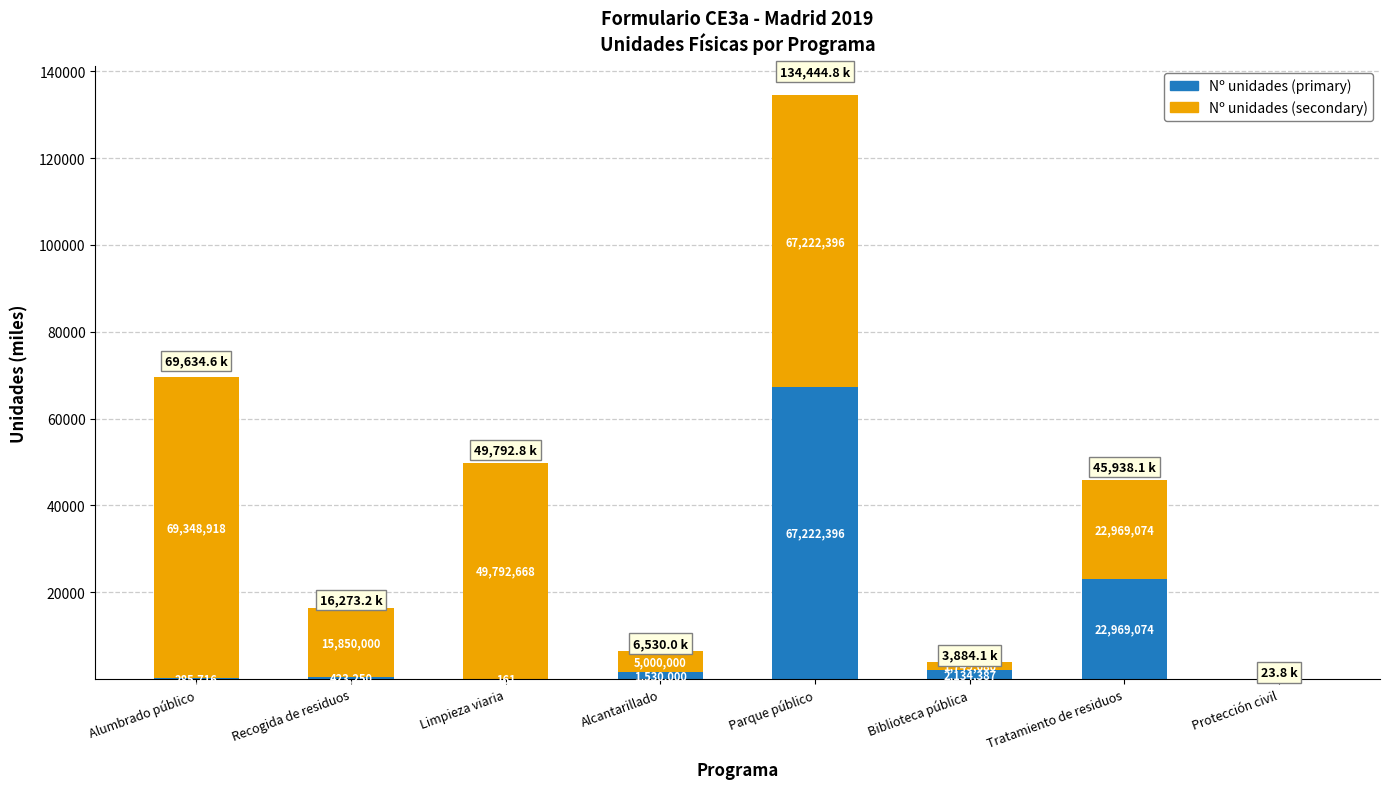

What is the label of the 2nd bar from the right?

Tratamiento de residuos